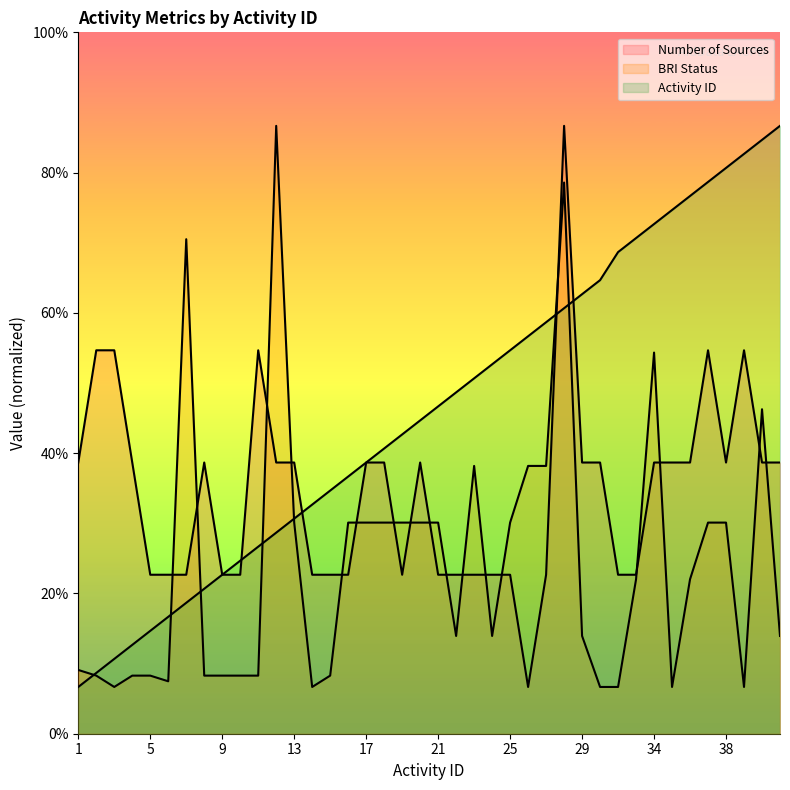

How many lines are shown in the chart?

3